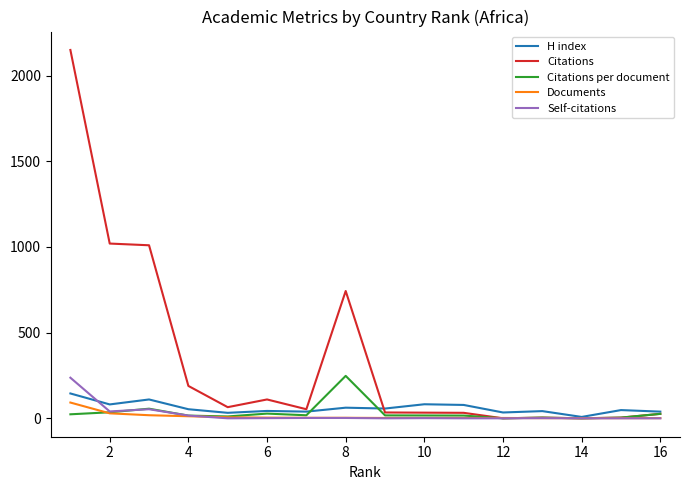

What is the highest value of the Citations series?

2150.0